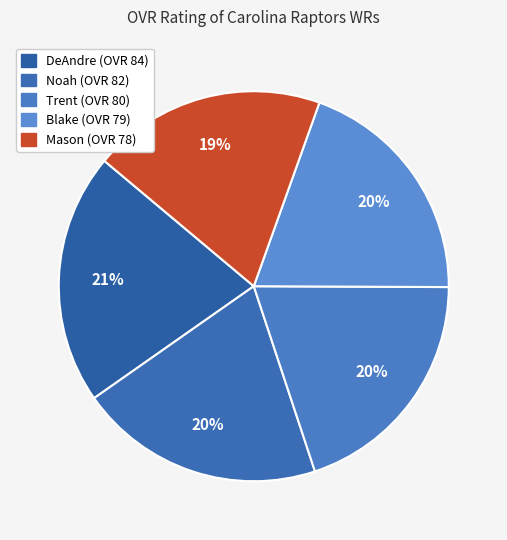

The DeAndre slice represents 21% of the pie. True or false?

True